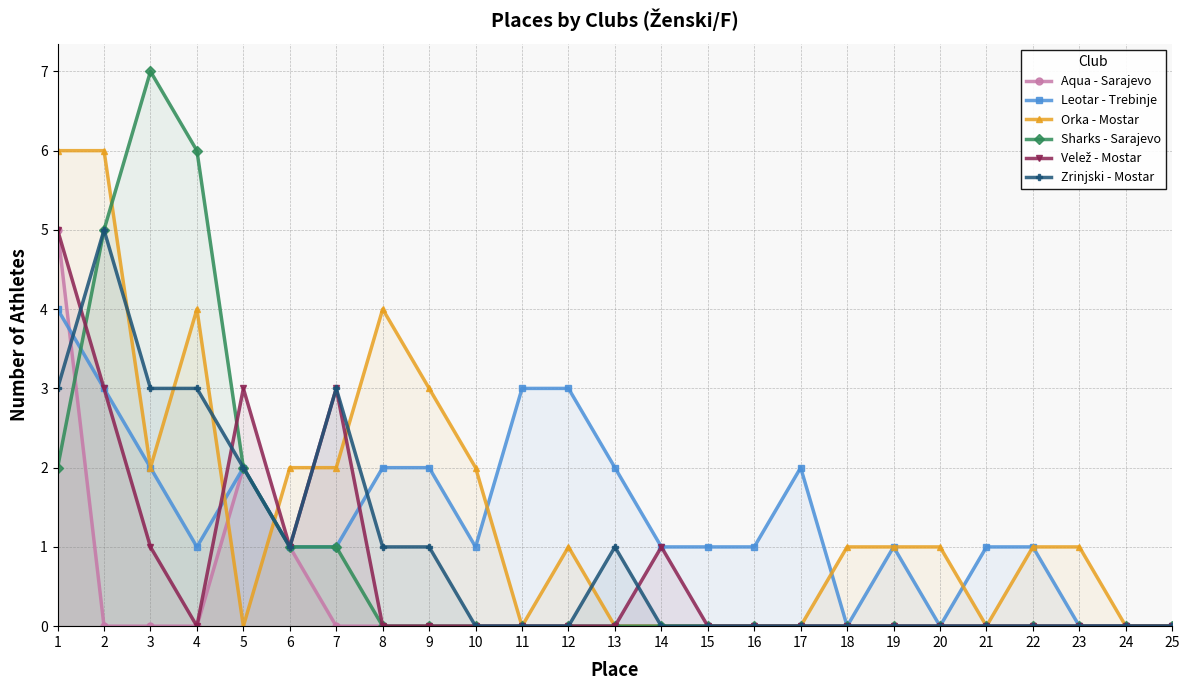

How many Sharks - Sarajevo values are between 0 and 1?

20